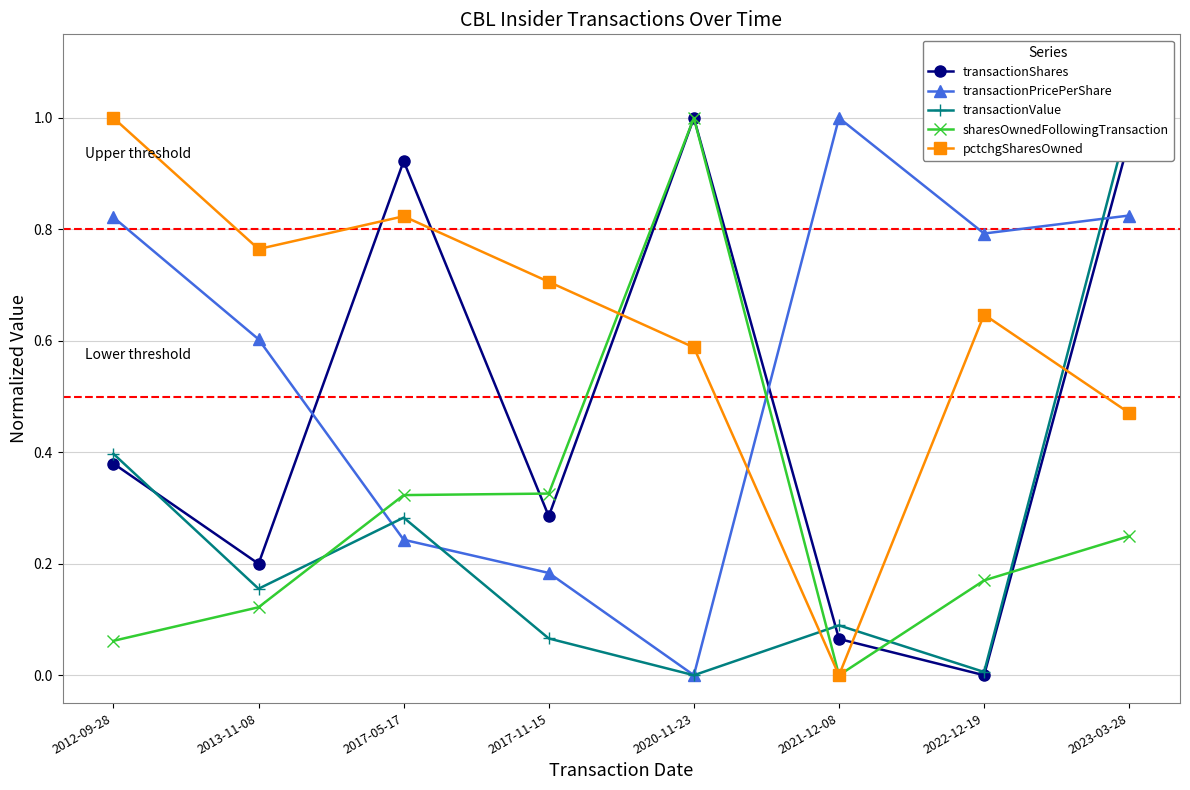

True or false: pctchgSharesOwned has a value of 0.2 at 2022-12-19.

False